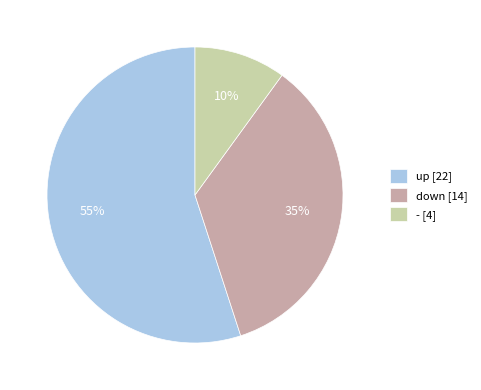

Rank the categories by value from lowest to highest.

-, down, up